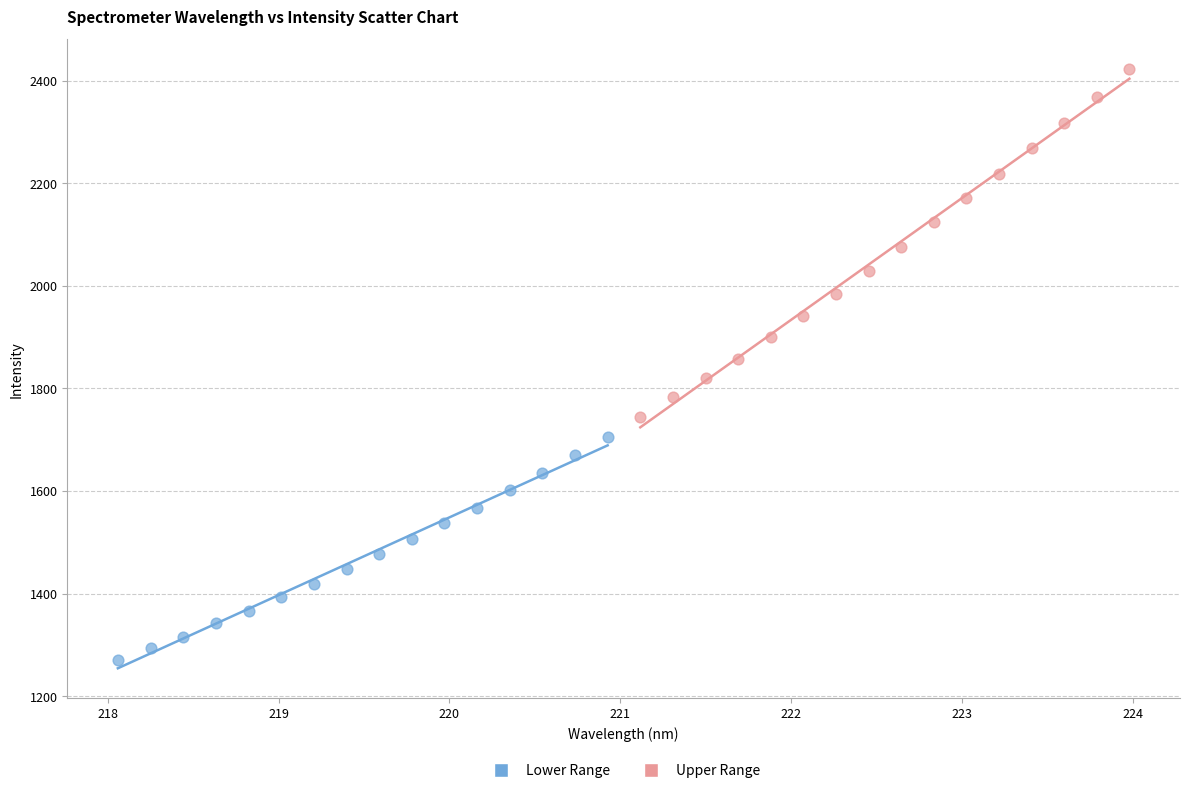

Which series contains the highest Y value?

Upper Range